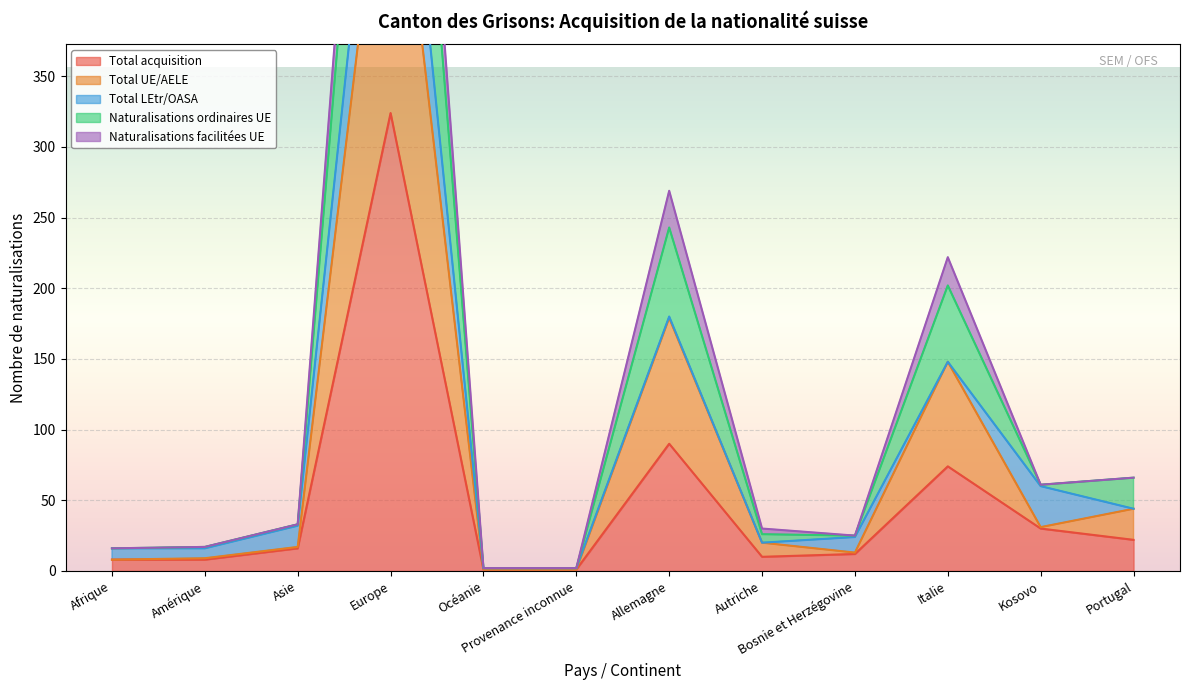

Where is the first local maximum for Naturalisations facilitées UE?

Europe